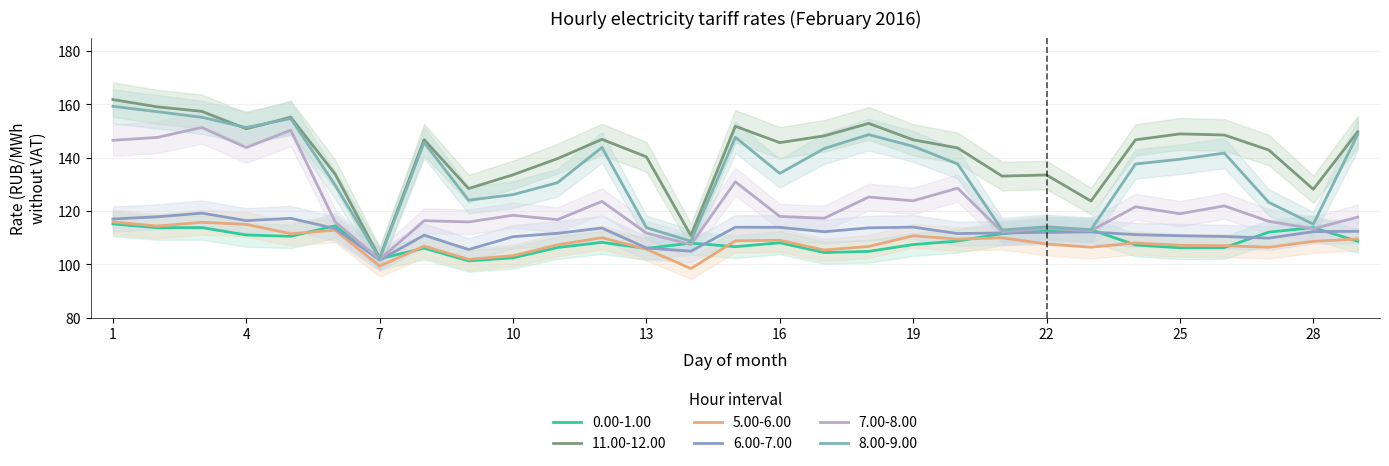

True or false: 8.00-9.00 and 6.00-7.00 cross at least once.

False